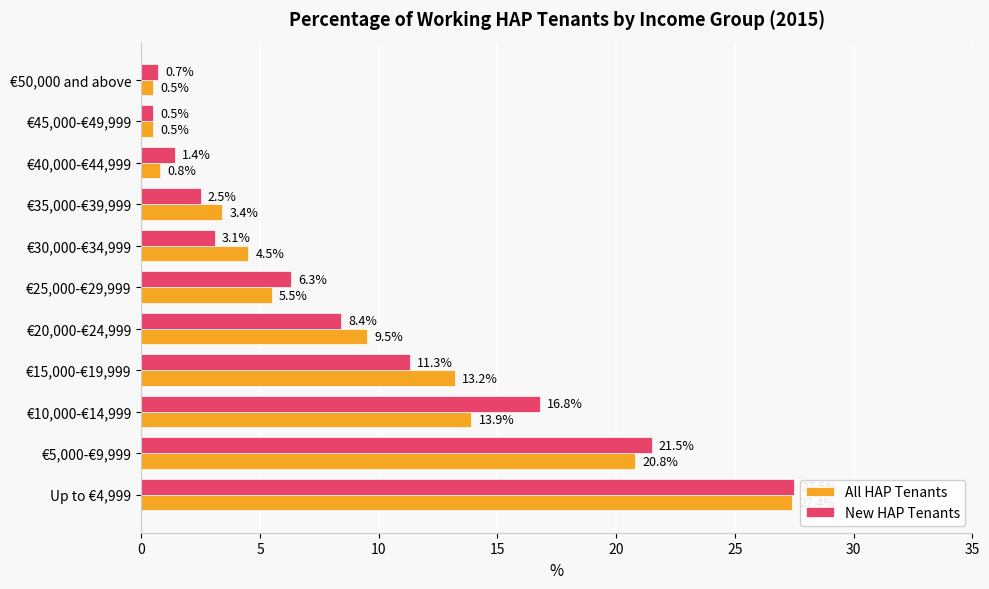

True or false: New HAP Tenants has a value of 7.6 at €15,000-€19,999.

False